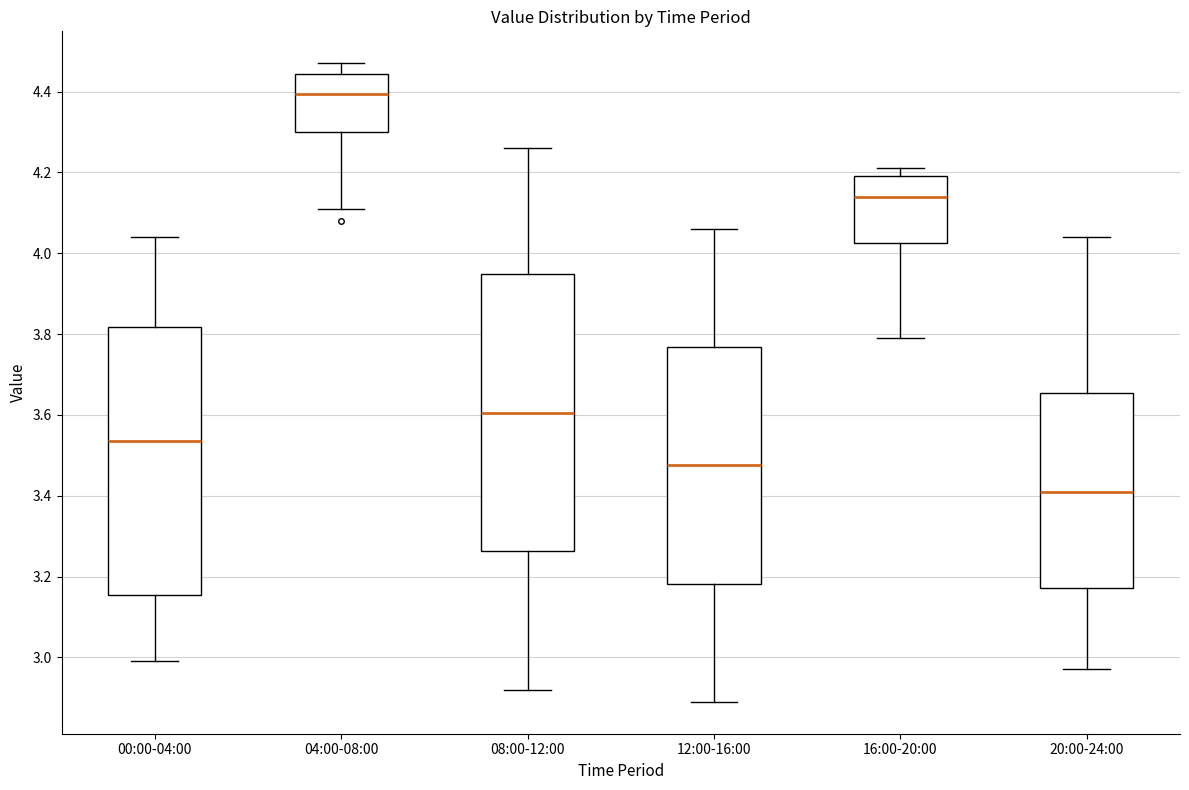

Reading left to right, read every box against the y-axis: the position of its median line, the range the box covers, and the ends of its whiskers. The values are not printed on the chart, so give them approximately, as read against the axis.

00:00-04:00: median 3.54, box 3.16 to 3.82, whiskers 3.00 to 4.04
04:00-08:00: median 4.40, box 4.30 to 4.44, whiskers 4.12 to 4.48
08:00-12:00: median 3.60, box 3.26 to 3.94, whiskers 2.92 to 4.26
12:00-16:00: median 3.48, box 3.18 to 3.76, whiskers 2.90 to 4.06
16:00-20:00: median 4.14, box 4.02 to 4.20, whiskers 3.80 to 4.22
20:00-24:00: median 3.42, box 3.18 to 3.66, whiskers 2.98 to 4.04